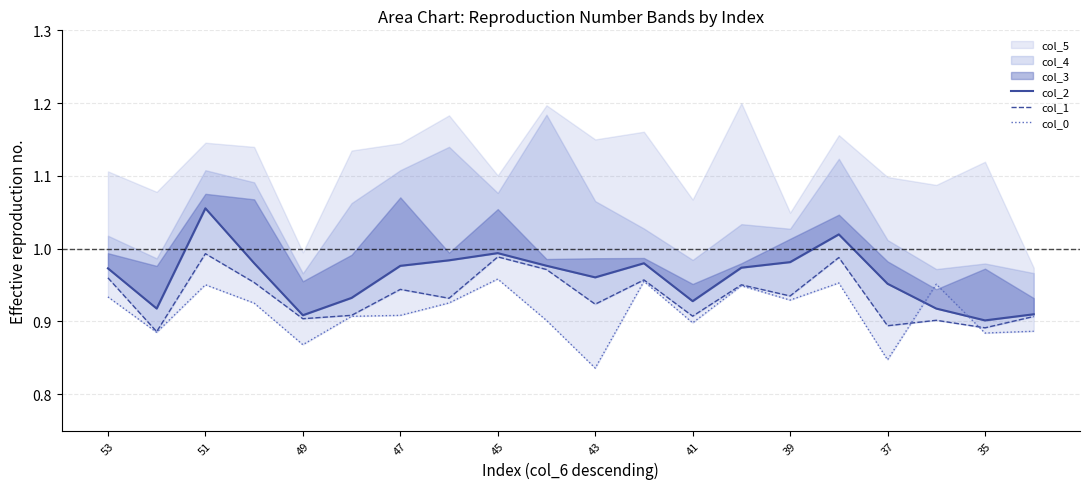

True or false: col_0 has more than 1 points higher than both neighbors.

True